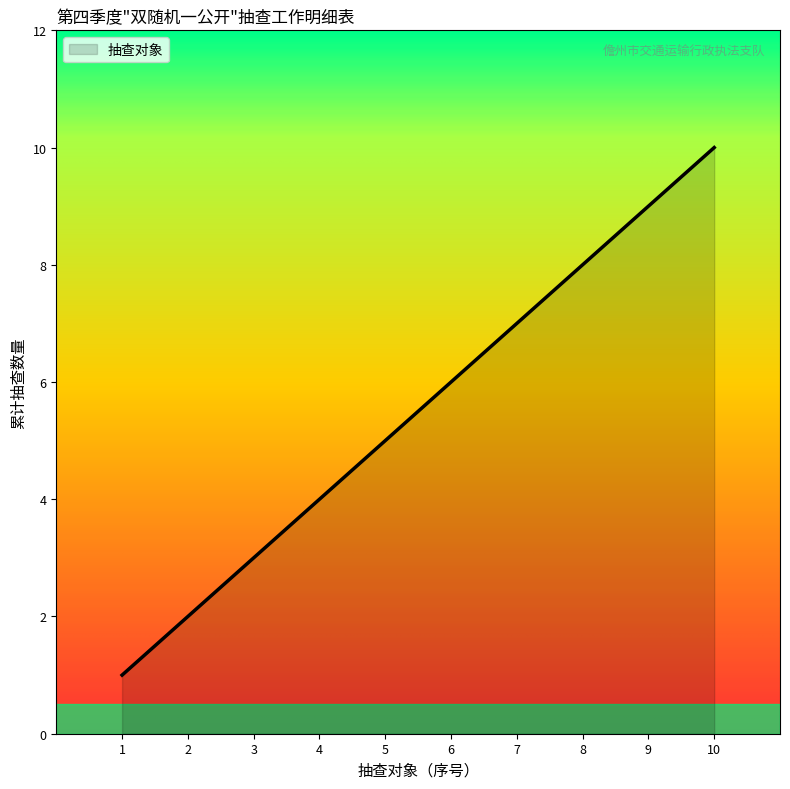

How many values are between 3 and 8?

6